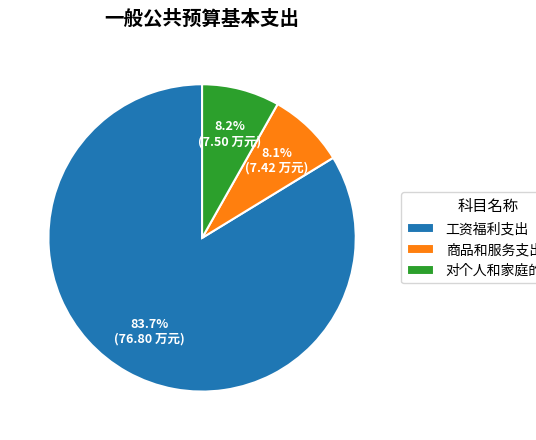

To the nearest percent, what is the combined percentage of 商品和服务支出 and 对个人和家庭的补助?

16%